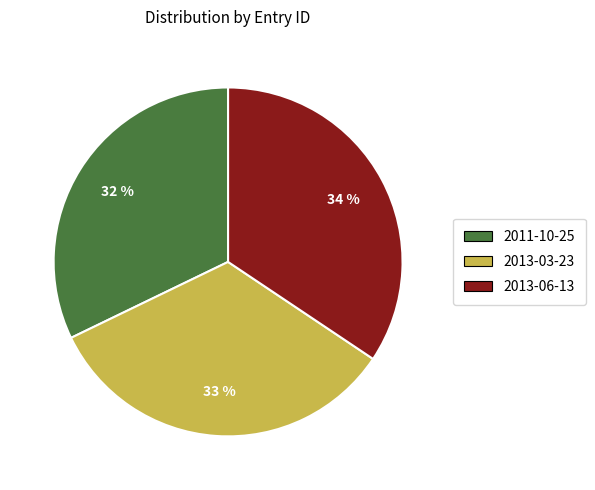

Is there a majority slice in this chart?

No